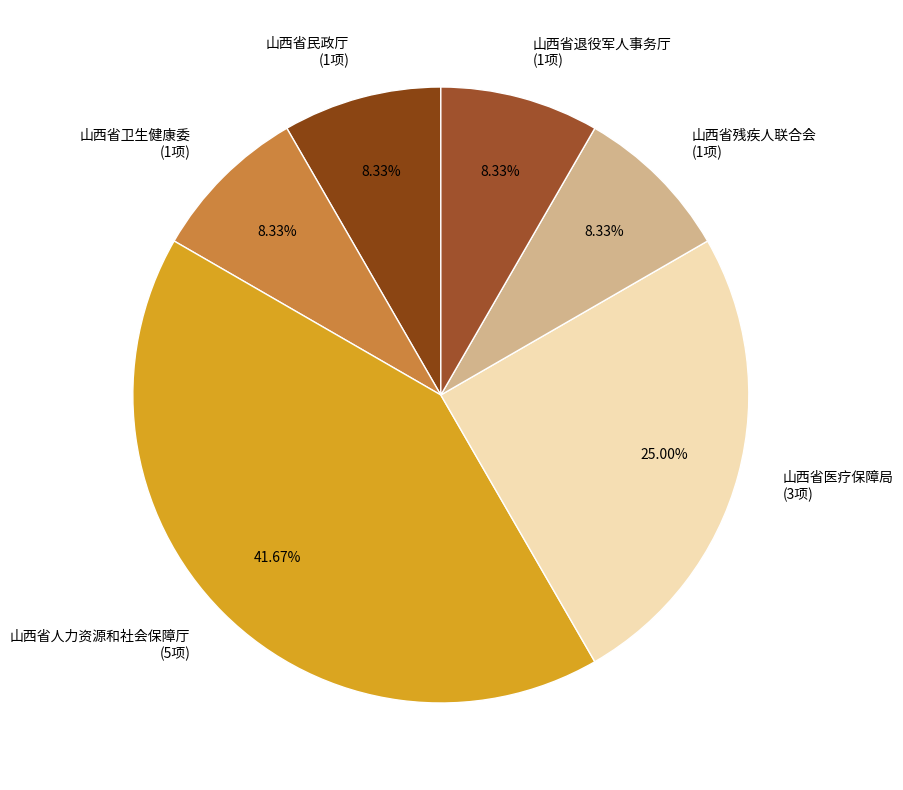

How many slices are in this pie chart?

6